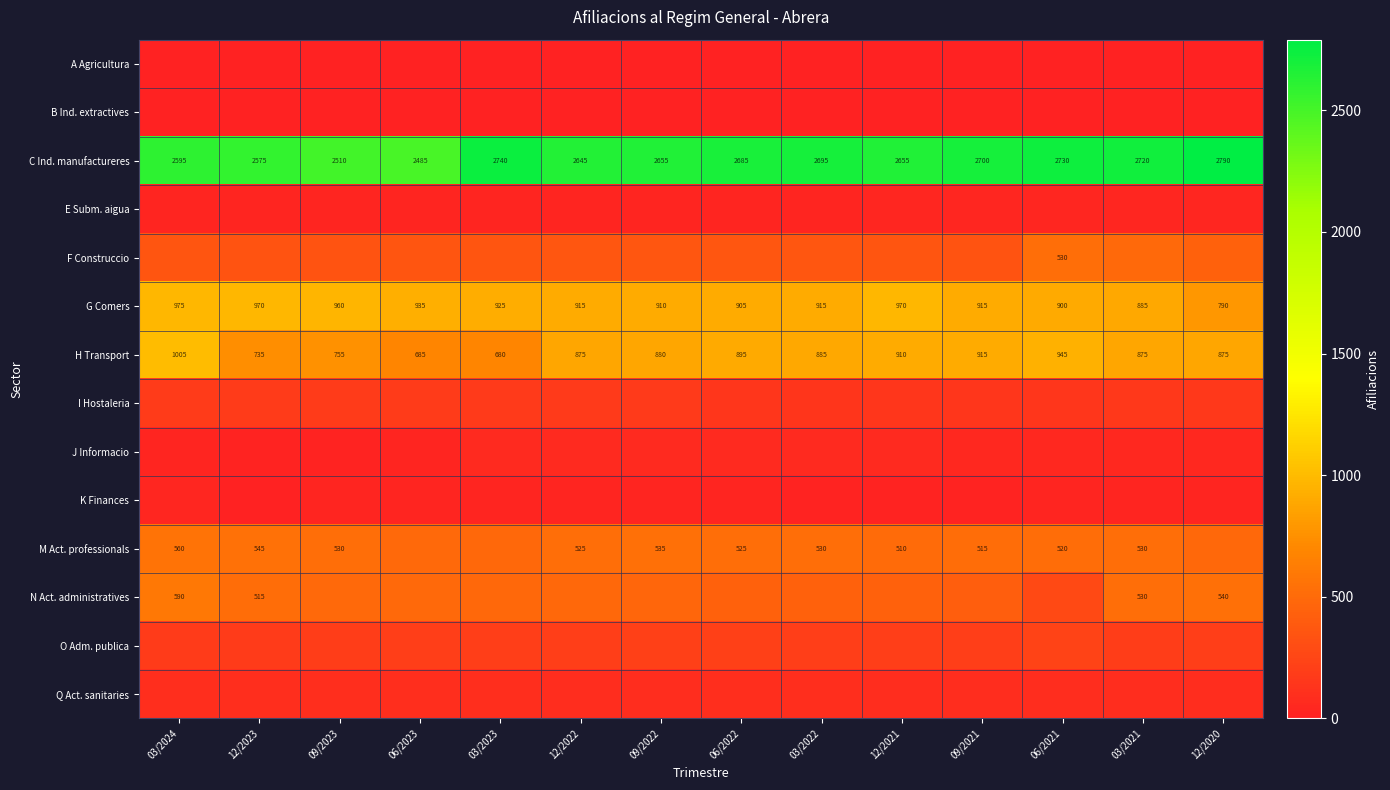

The value of M Act. professionals at 09/2023 is 530. True or false?

True